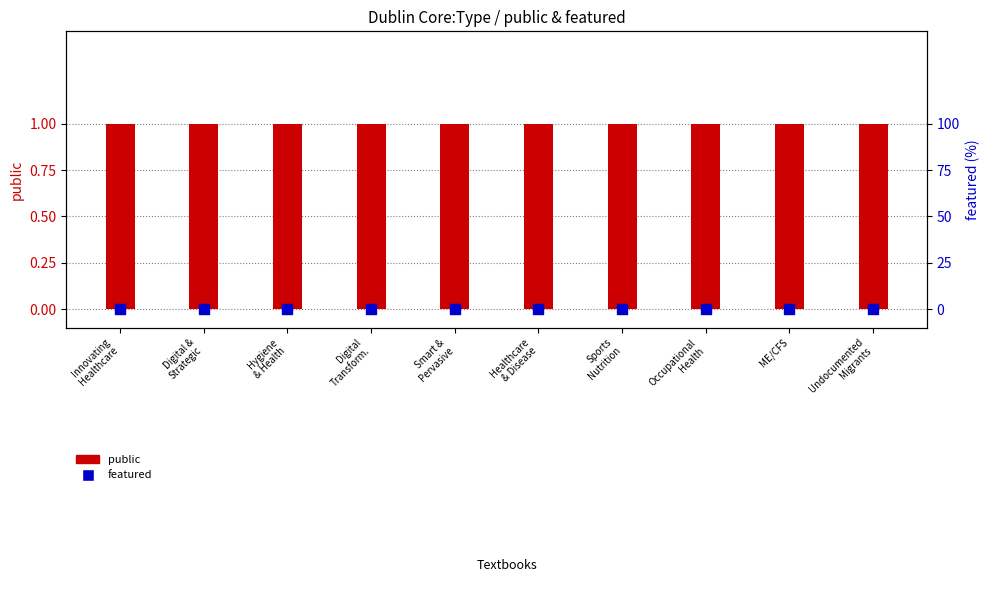

At how many categories does at least one series exceed 0?

10